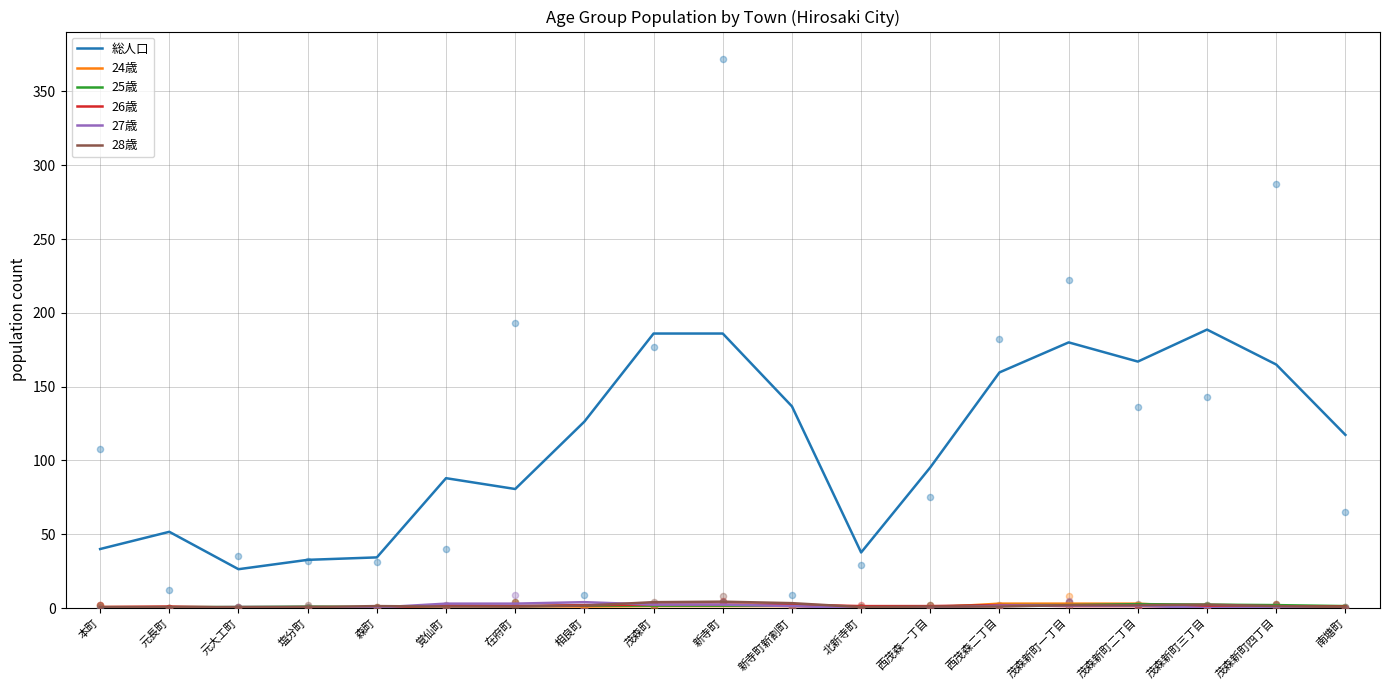

At how many categories does at least one series exceed 47?

14